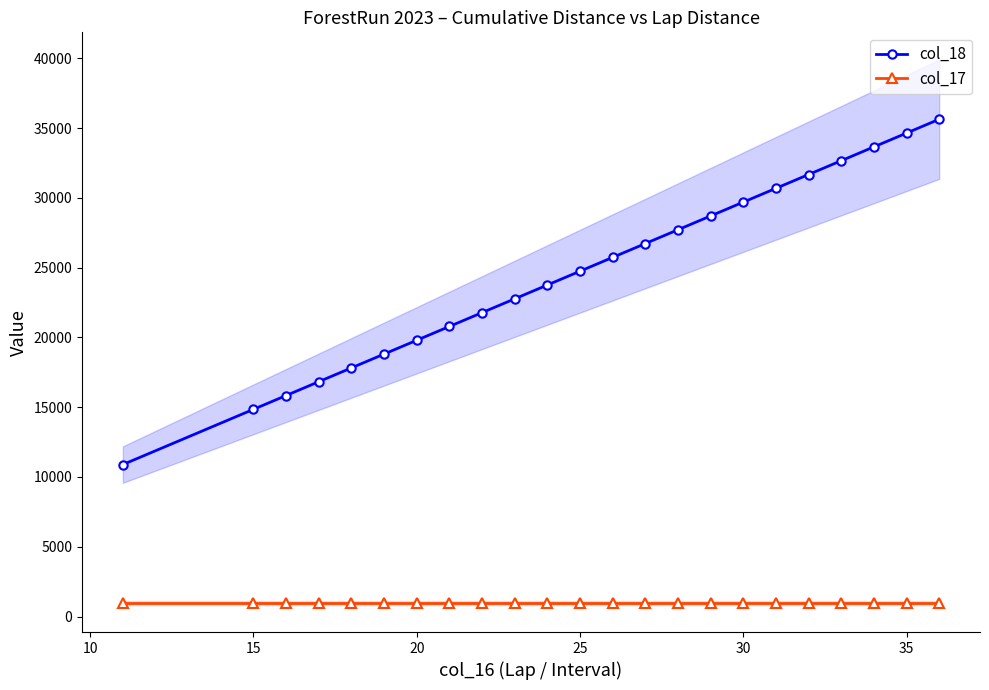

True or false: col_18 and col_17 intersect in this chart.

False